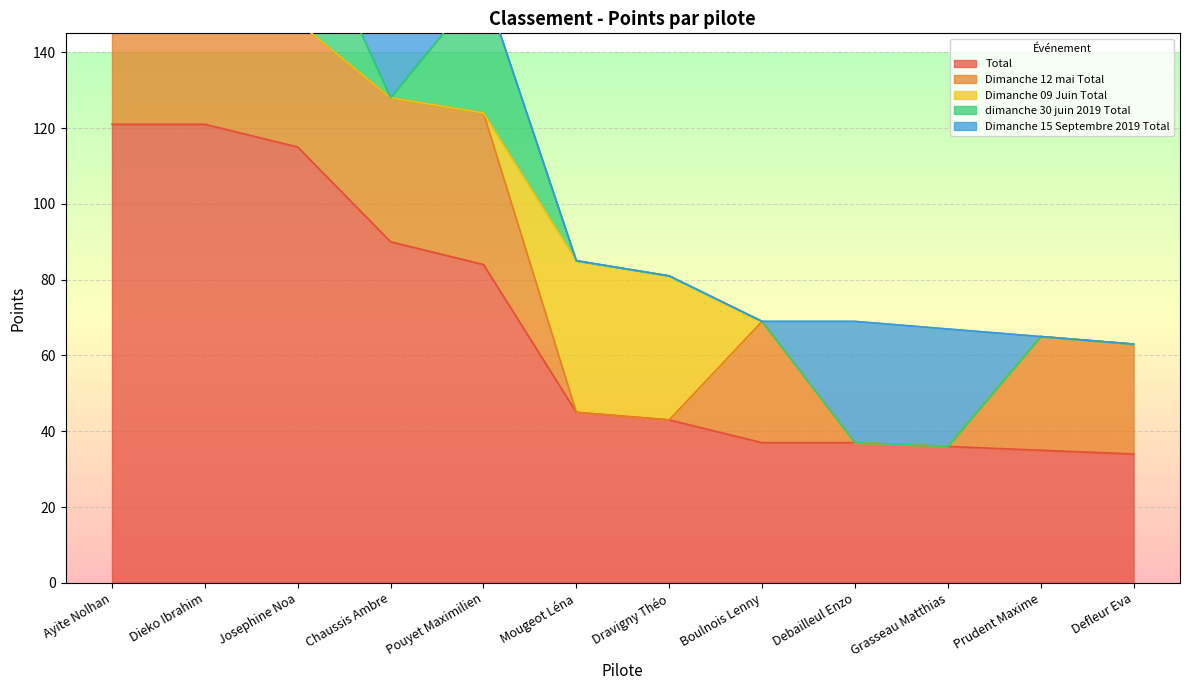

What is the label of the 7th point from the right?

Mougeot Léna